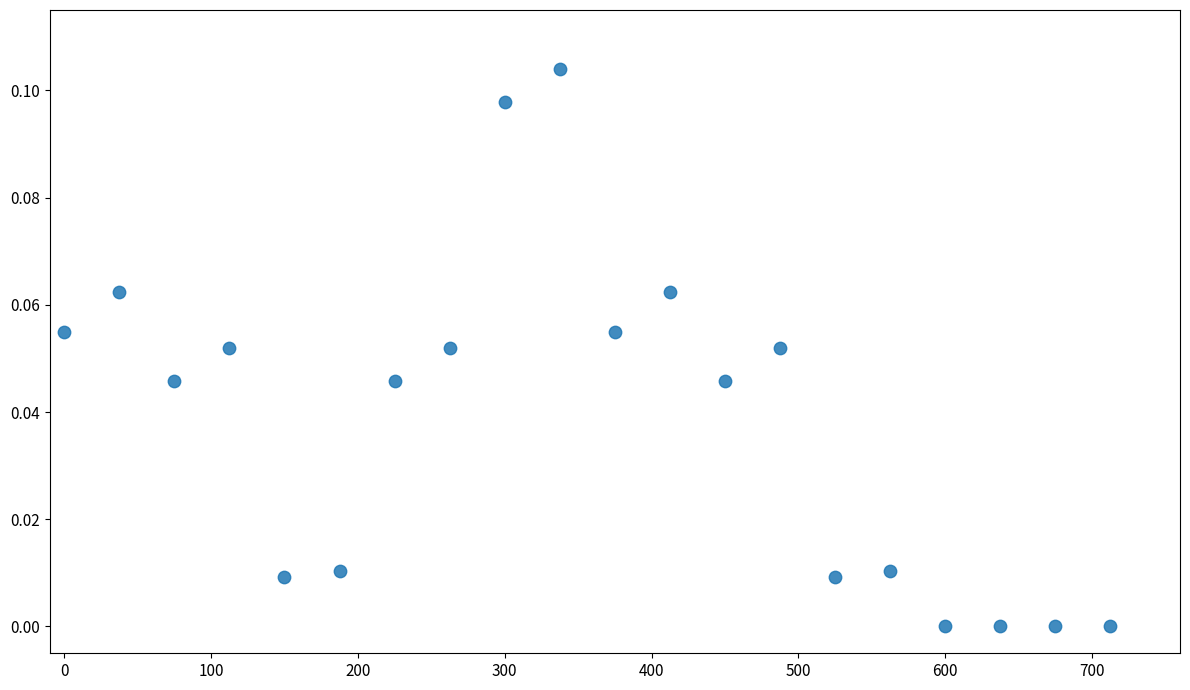

What is the range of X values (max minus min)?

712.5